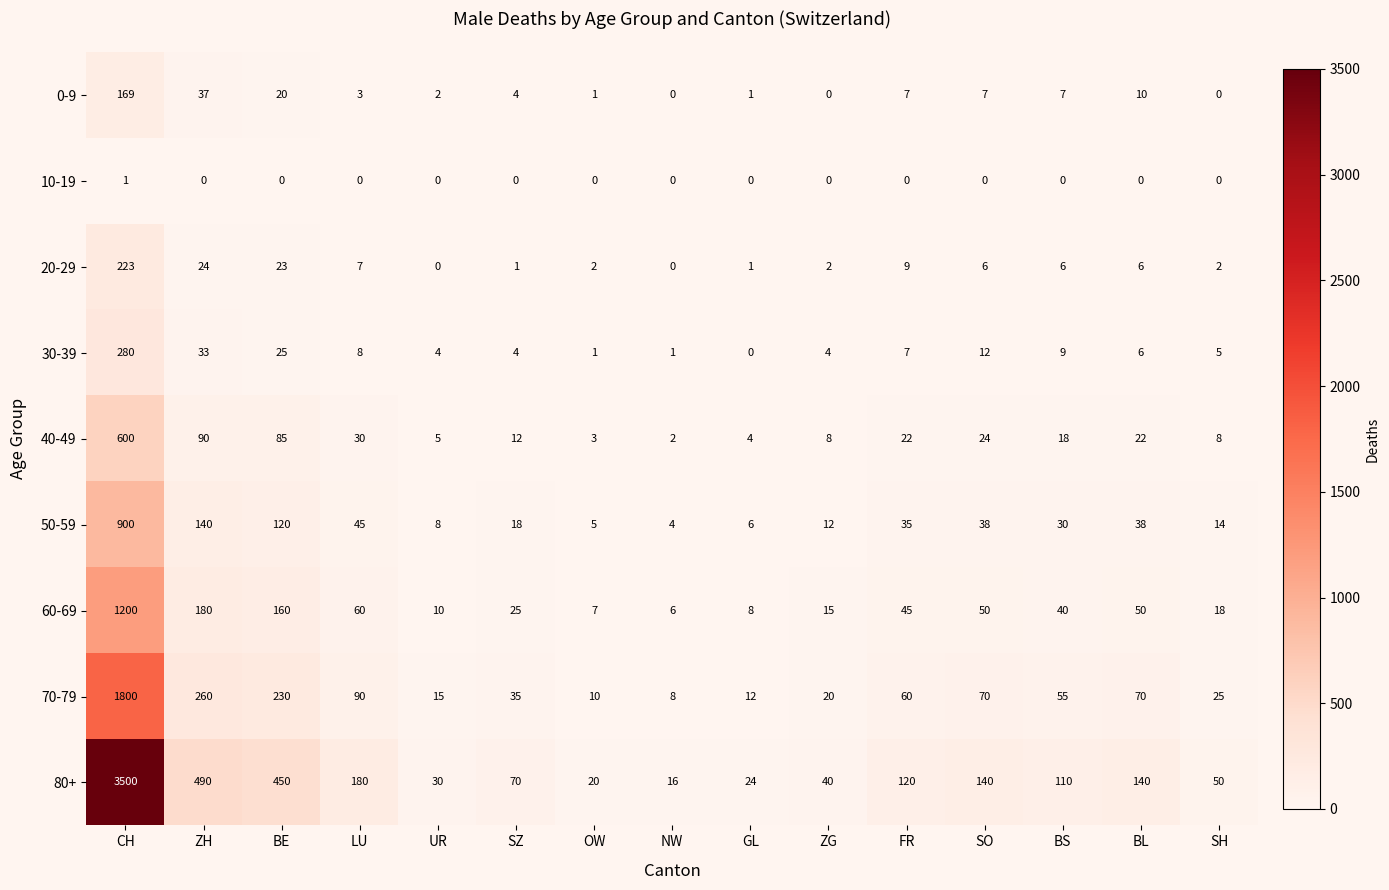

Which series has the largest total across all categories?

80+